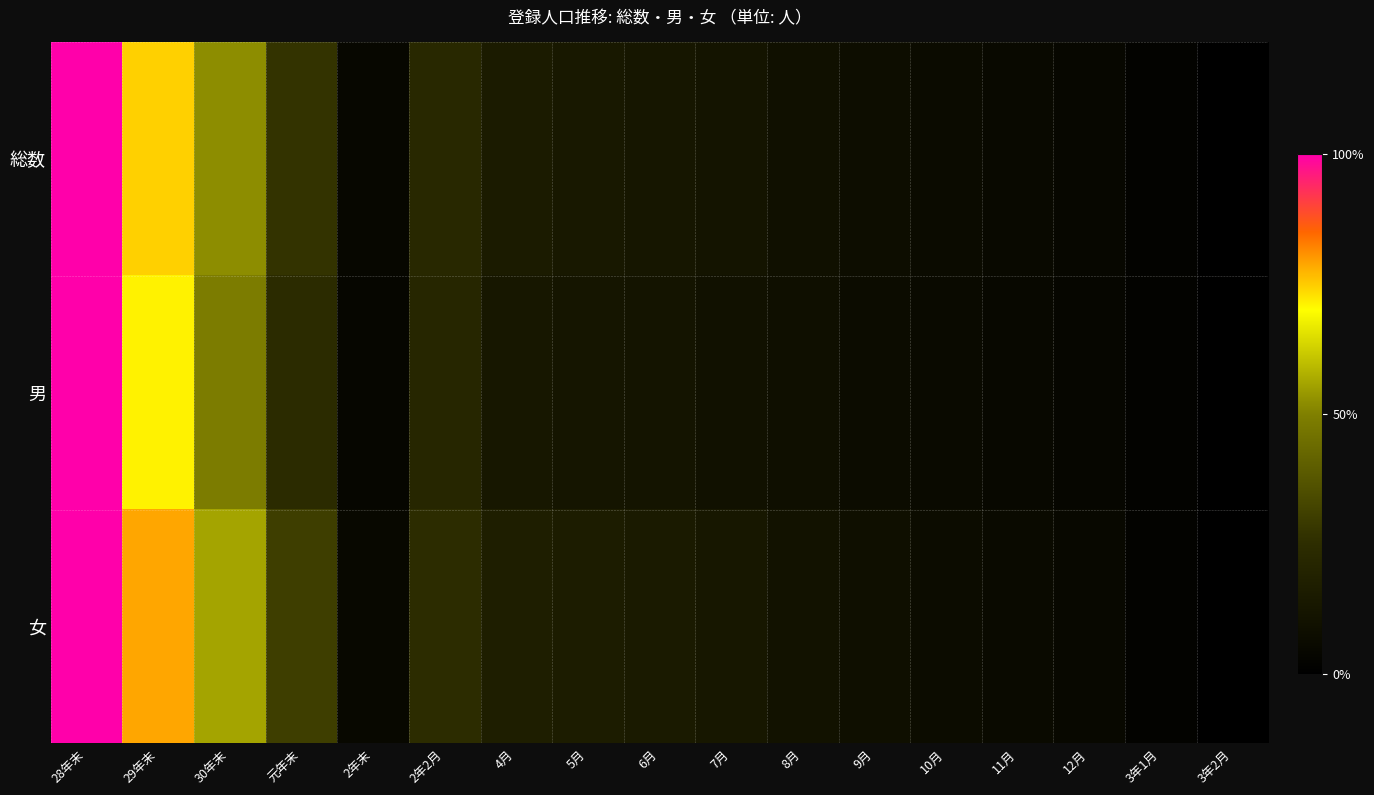

List the series in order of their overall mean, lowest first.

男, 総数, 女